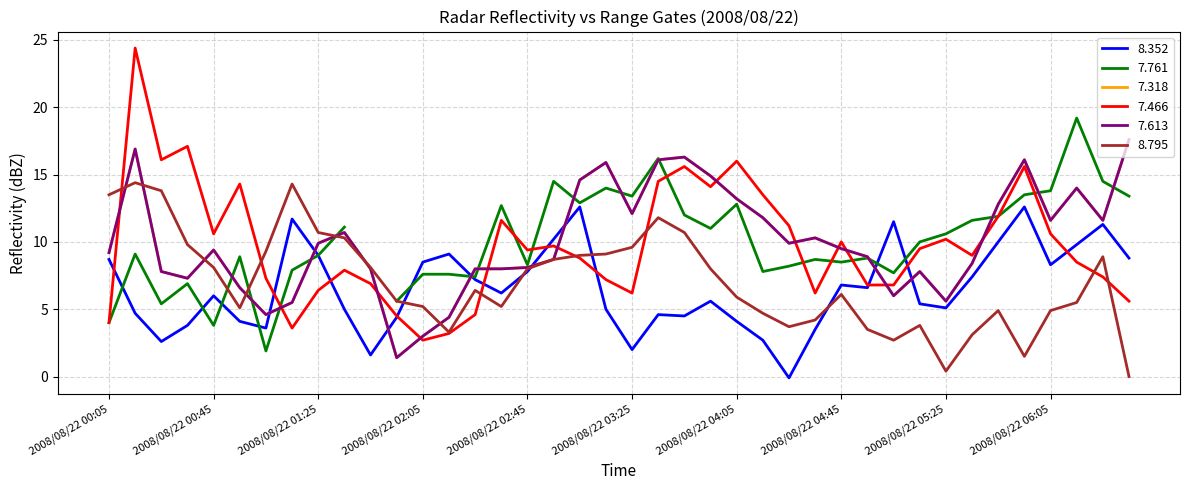

What is the difference between the highest and lowest values at 2008/08/22 02:45?

1.6